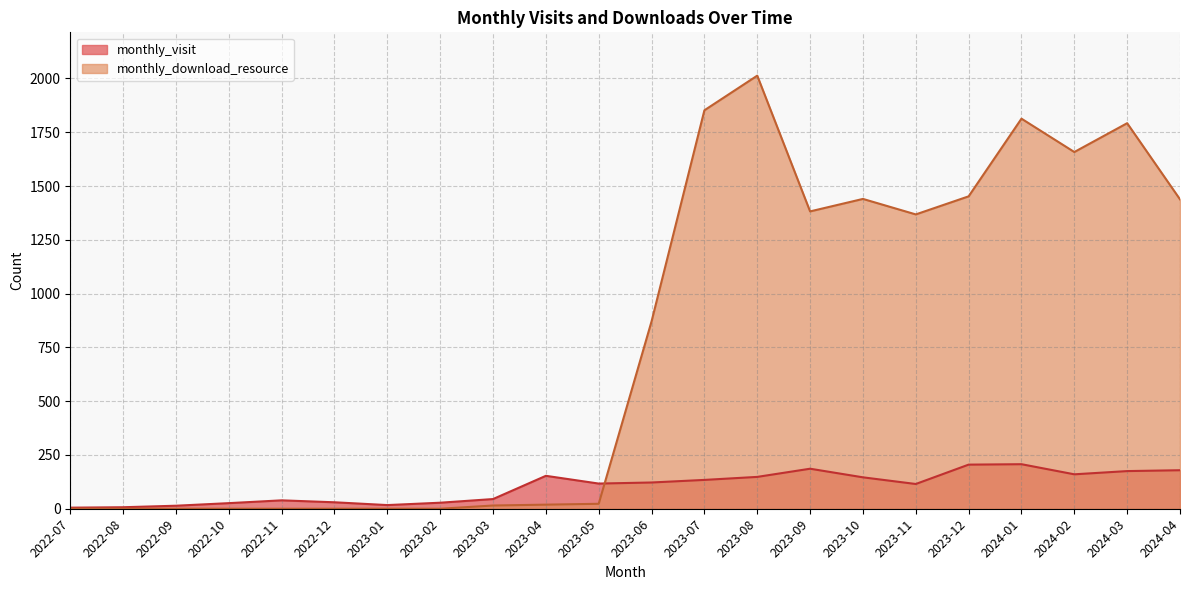

What is the average value of the monthly_download_resource series?

779